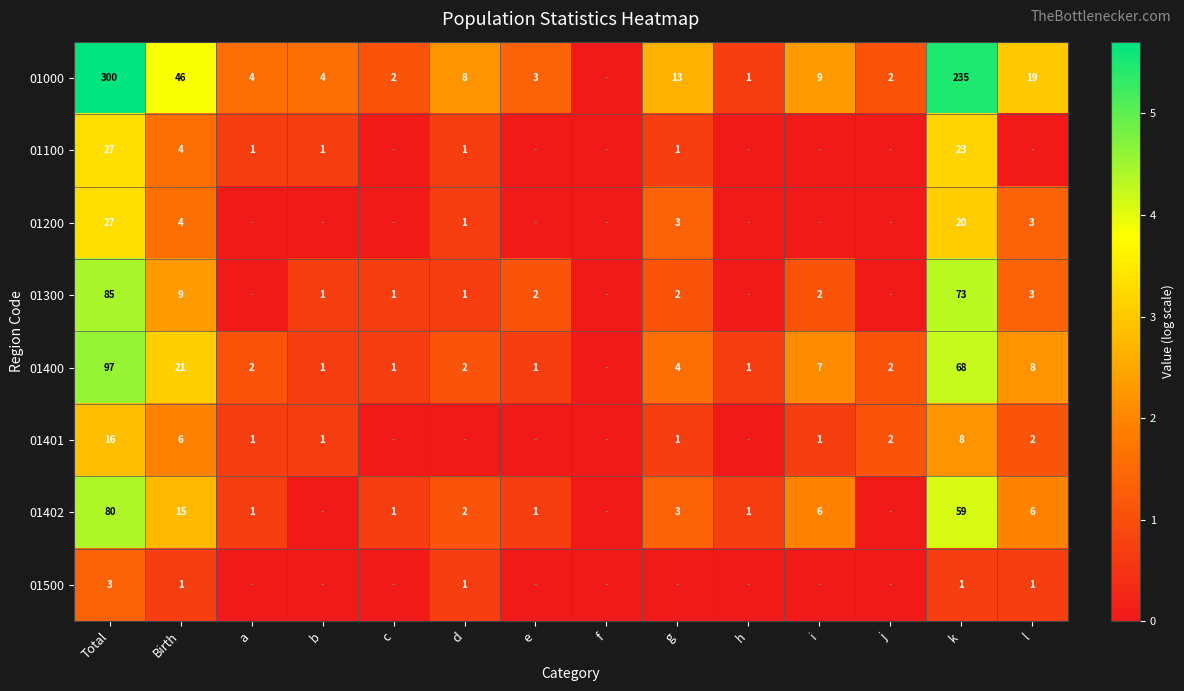

Is it true that 01300 equals 1 at d?

True